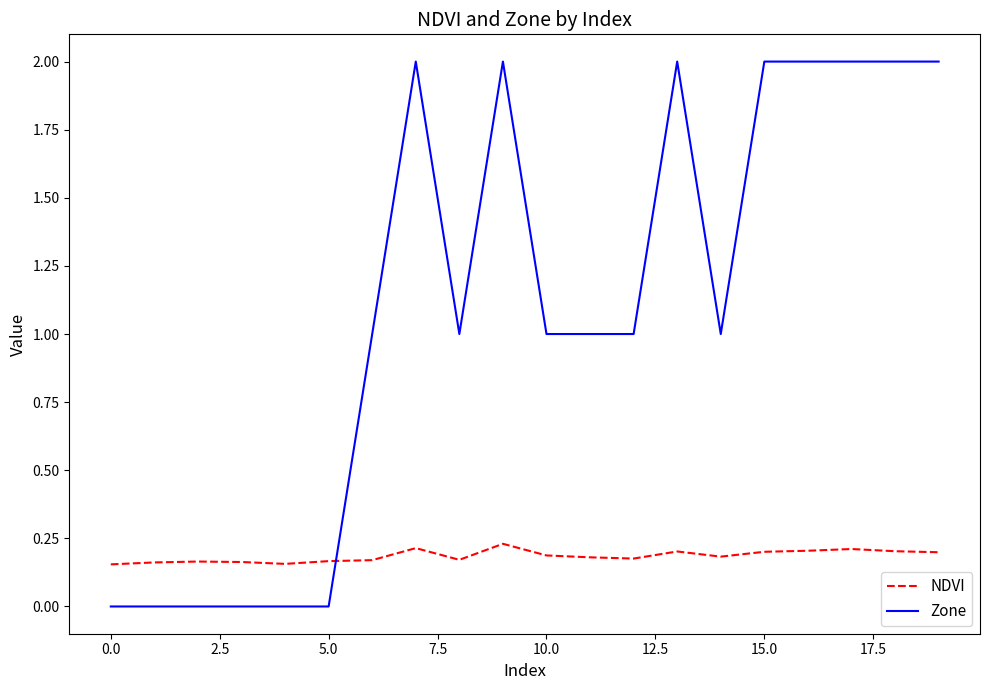

What is the sum of all NDVI values?

3.7